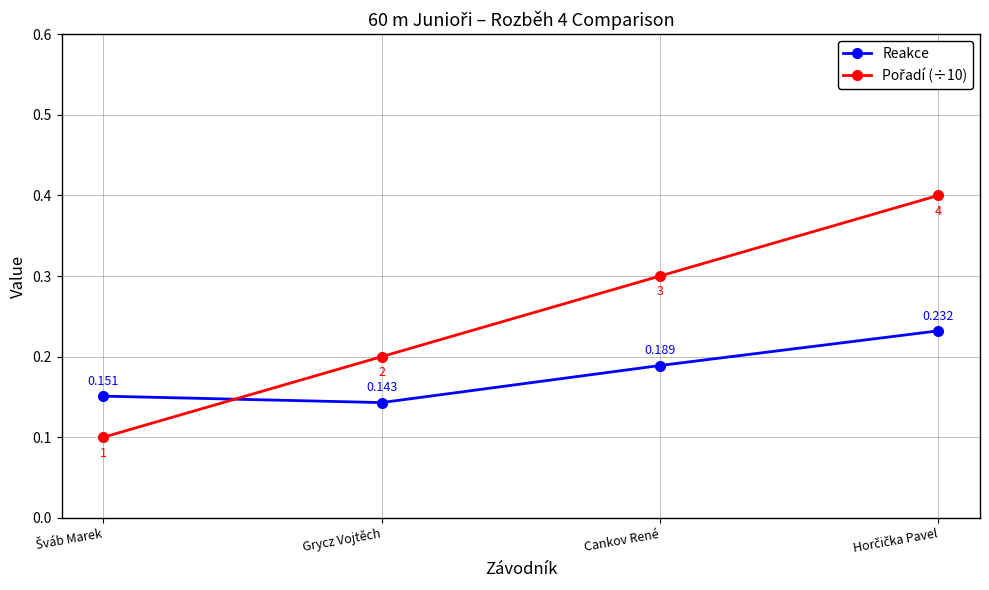

At which label is Reakce closest to 0?

Grycz Vojtěch